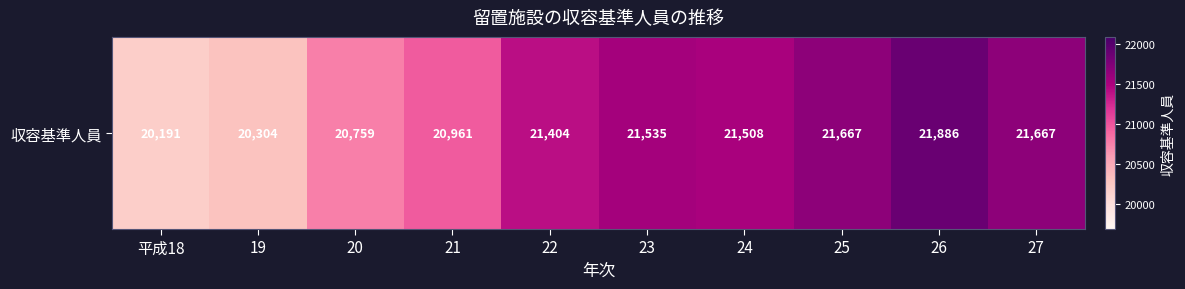

What is the difference between the maximum and minimum values?

1695